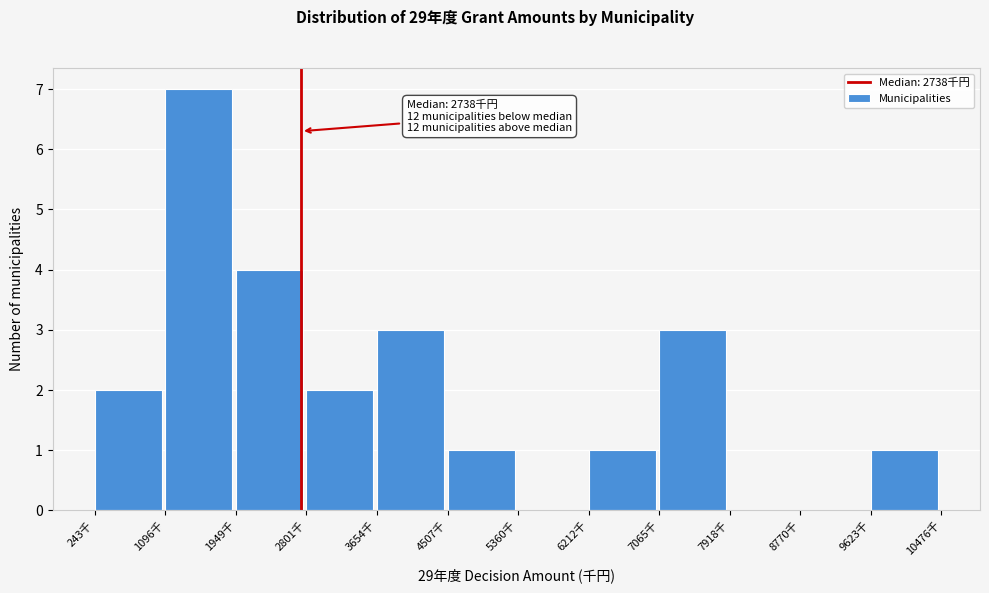

Reading left to right, extract all data points from this chart.

243千=2	1096千=7	1949千=4	2801千=2	3654千=3	4507千=1	5360千=0	6212千=1	7065千=3	7918千=0	8770千=0	9623千=1